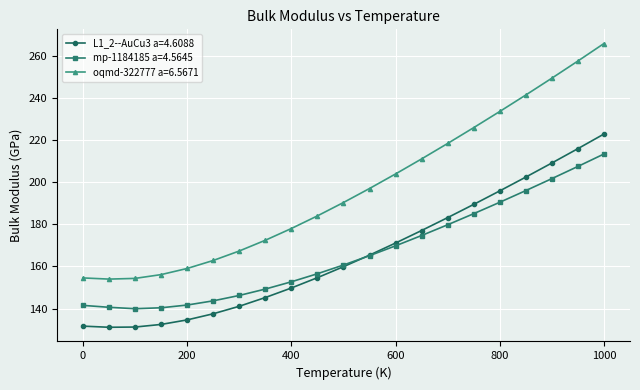

What is the smallest value displayed?

131.1